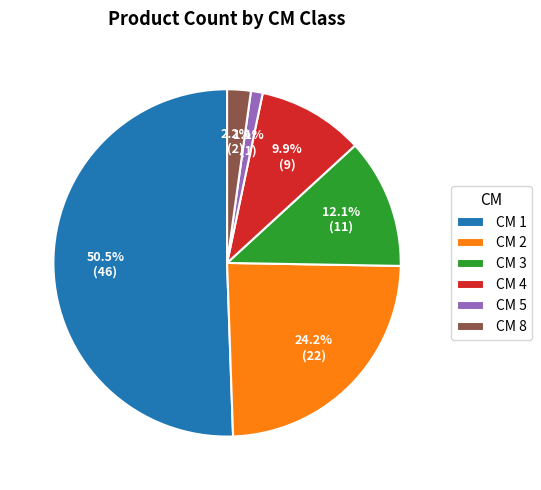

Between CM 3 and CM 5, which is larger?

CM 3